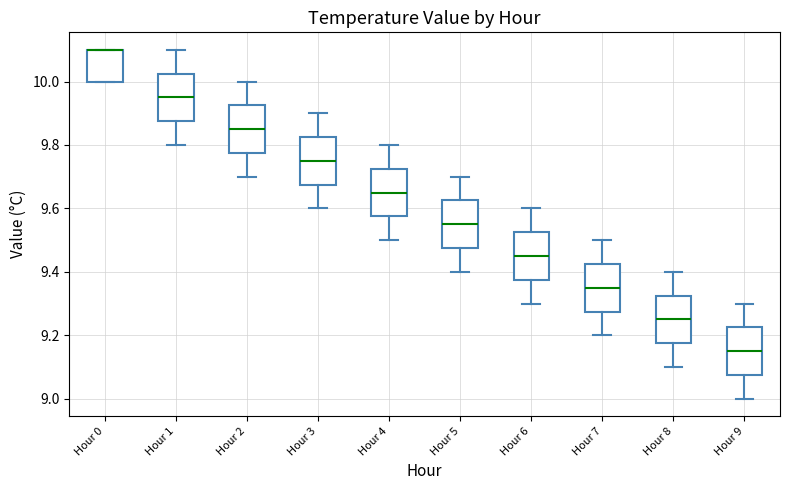

Where is the lower edge of the box for Hour 6 on the y-axis? The values are not printed on the chart, so give them approximately, as read against the axis.

9.38